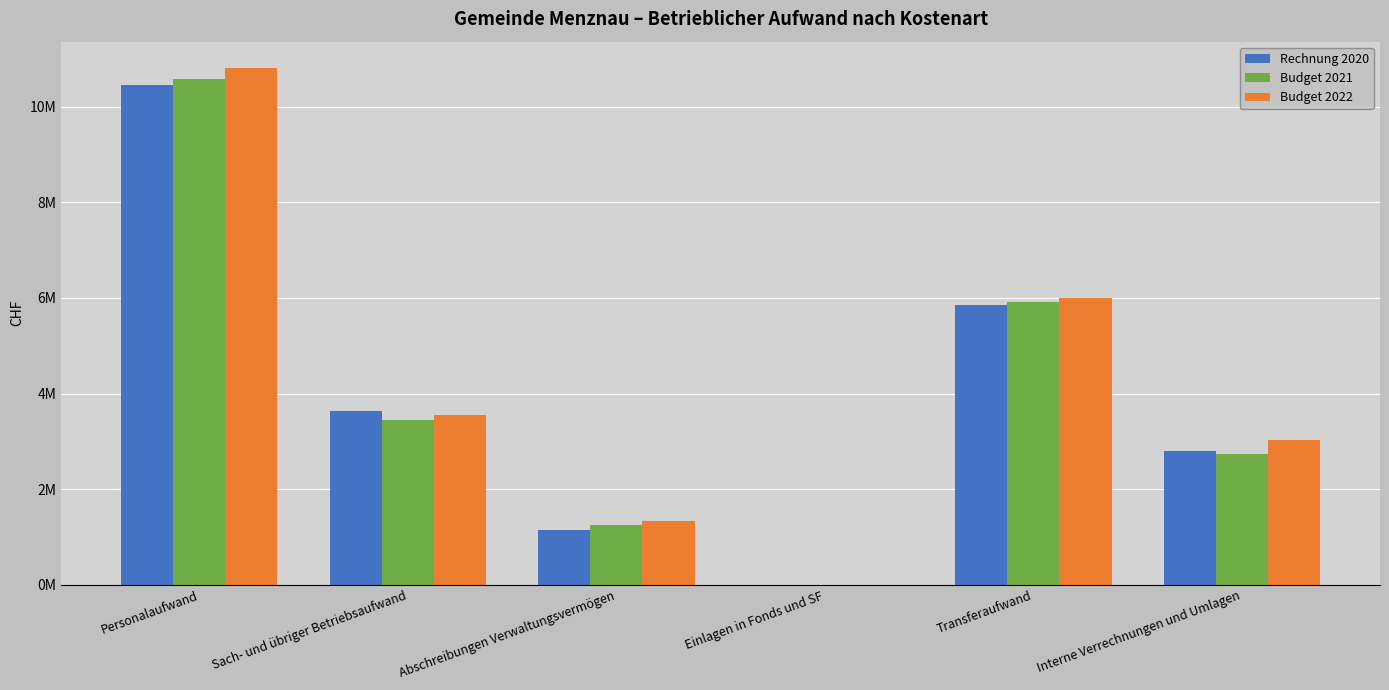

What position from the left is Abschreibungen Verwaltungsvermögen?

3